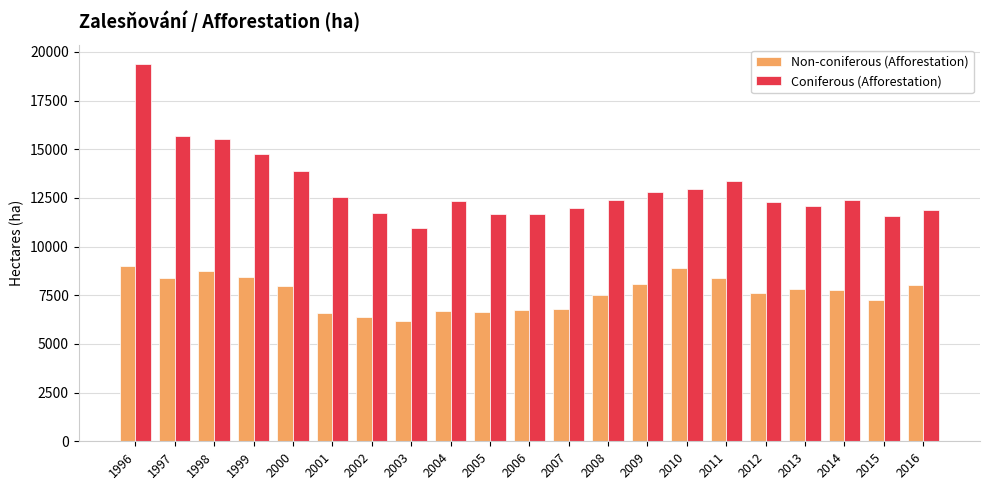

What is the average value of the Coniferous (Afforestation) series?

13043